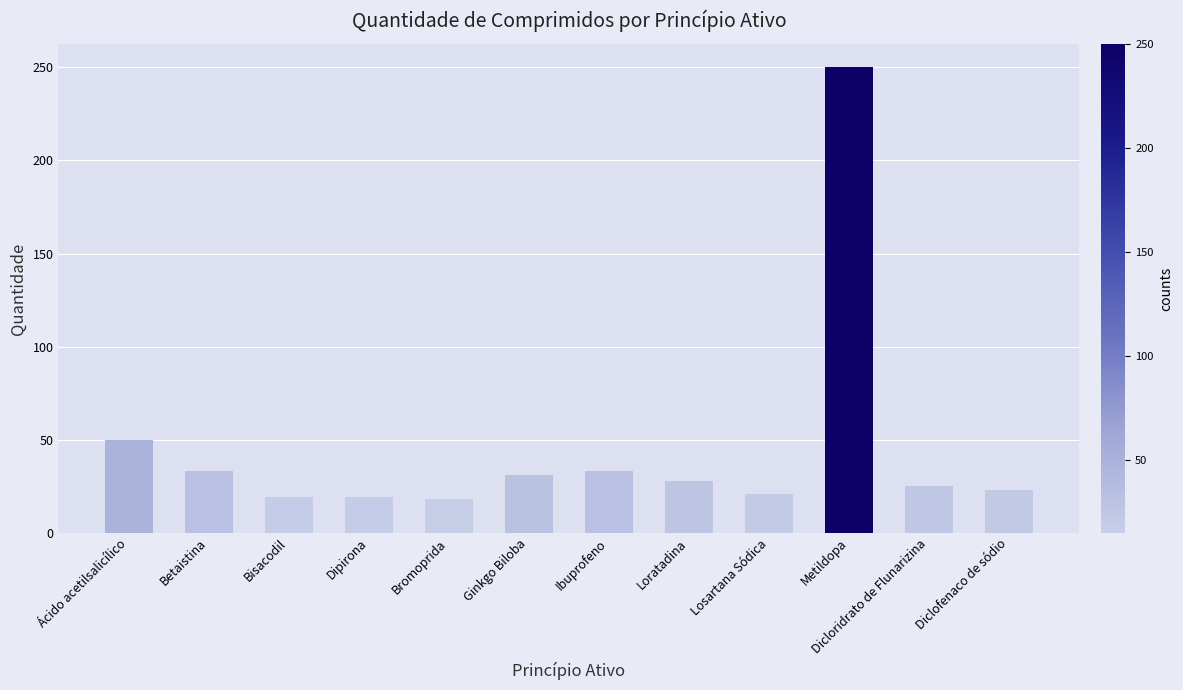

Is it true that the value at Metildopa is 250?

True